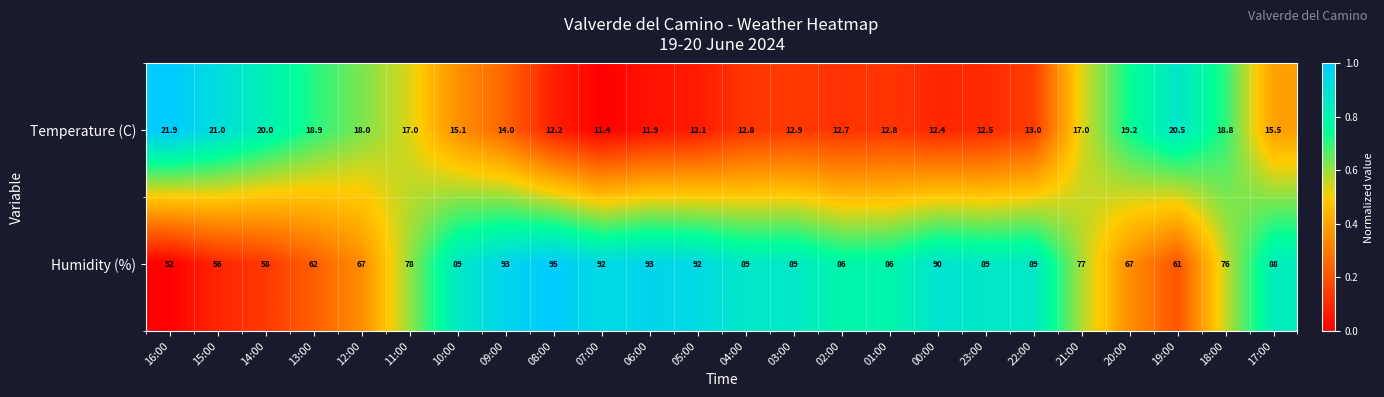

What is the difference between the Temperature (C) values at 20:00 and 09:00?

5.2